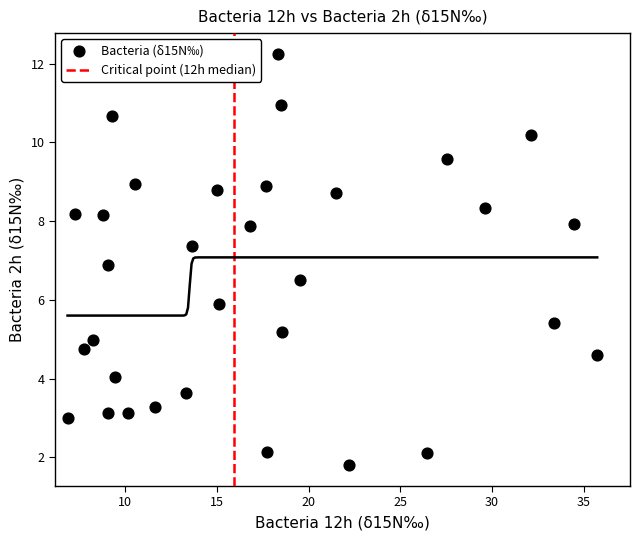

What is the range of Y values (max minus min)?

10.5